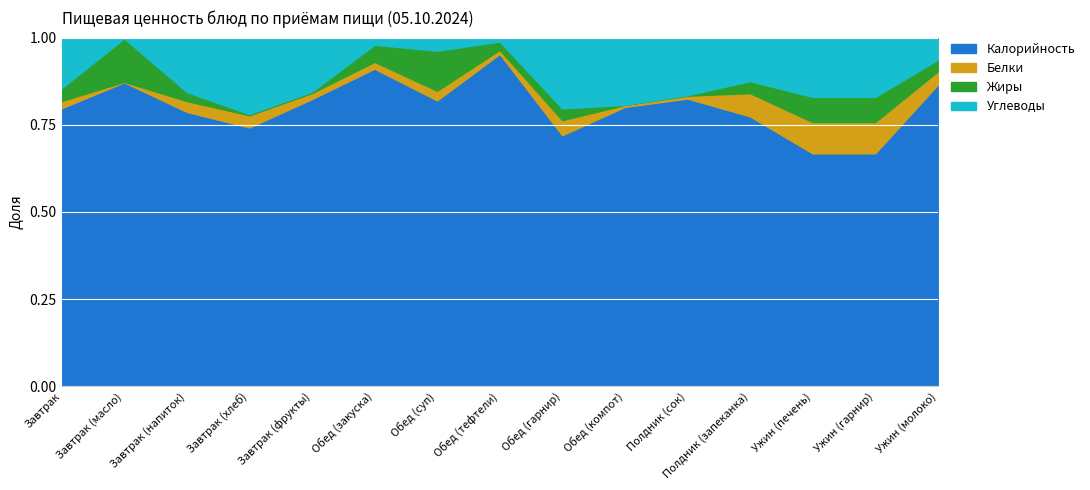

Between Полдник (сок) and Завтрак (фрукты), which is larger?

Полдник (сок)